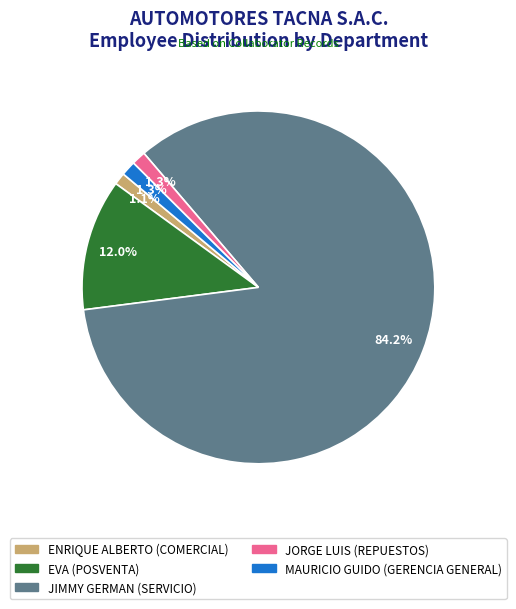

What percentage is the MAURICIO GUIDO slice, to the nearest percent?

1%